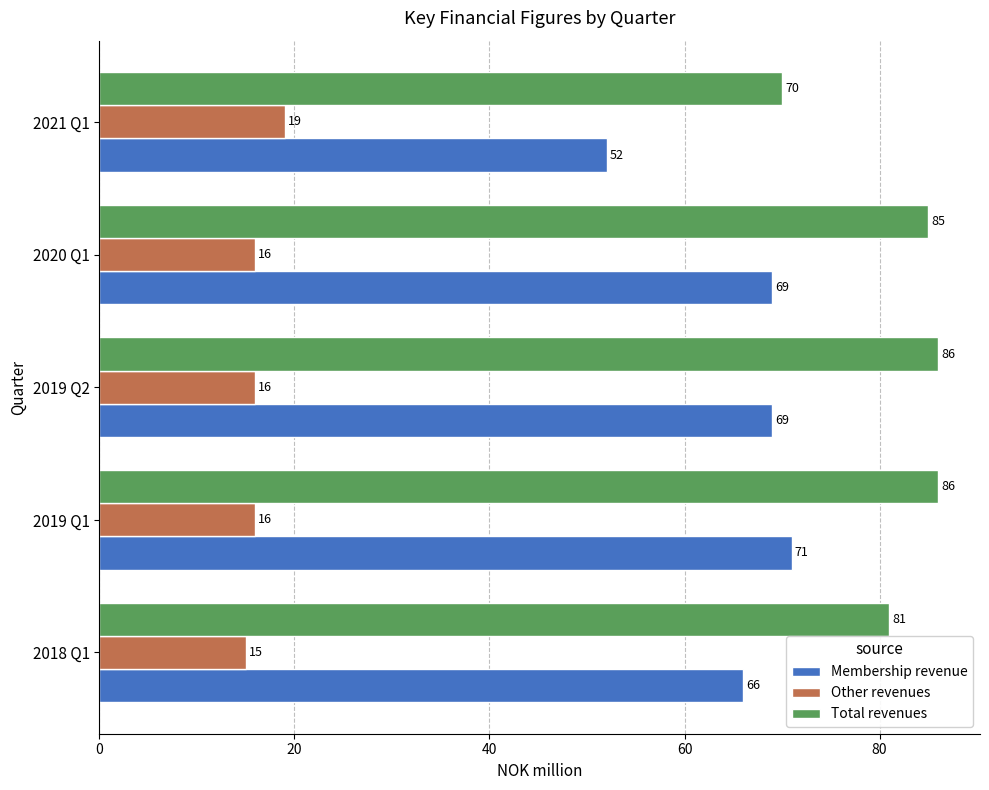

What is the difference between the Membership revenue values at 2019 Q2 and 2021 Q1?

17